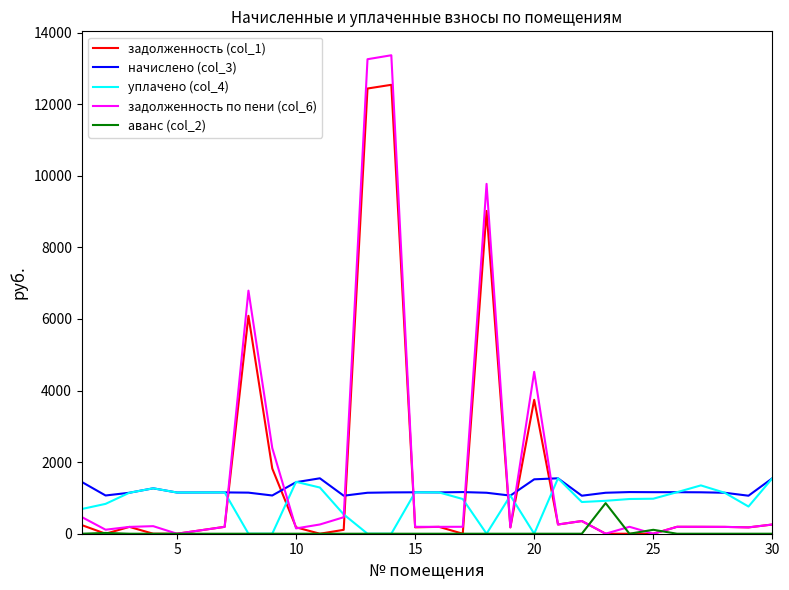

What is the greatest value displayed?

13369.4